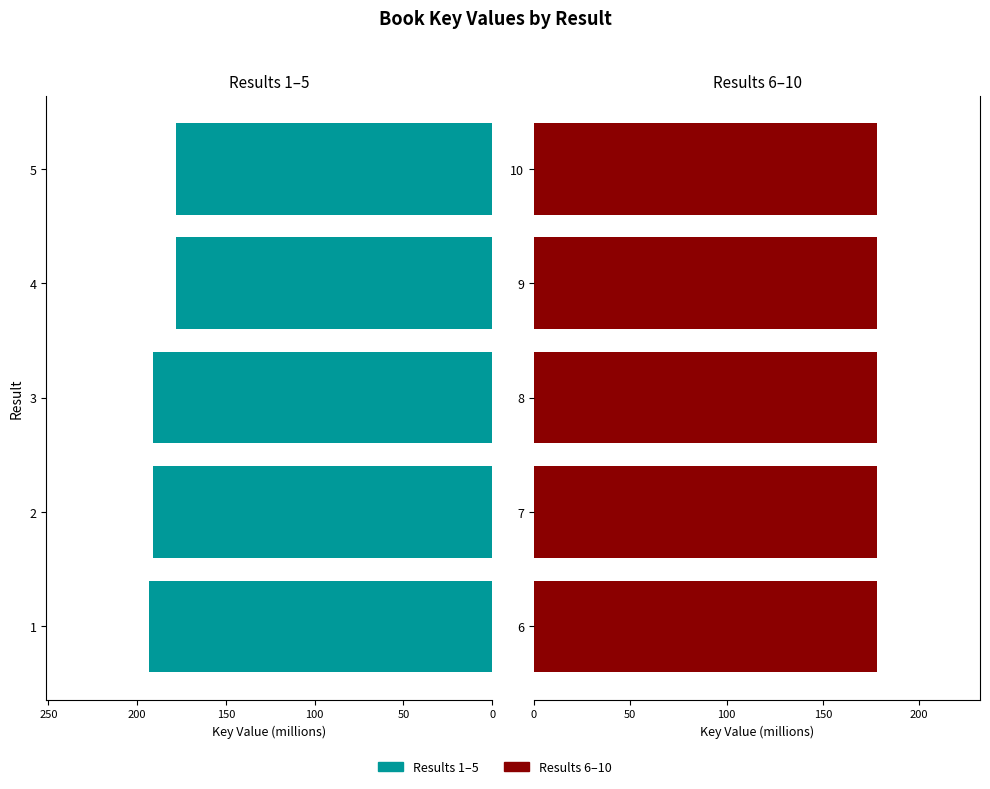

What is the sum of the Result 6-10 values at 7 and 9?

356.3